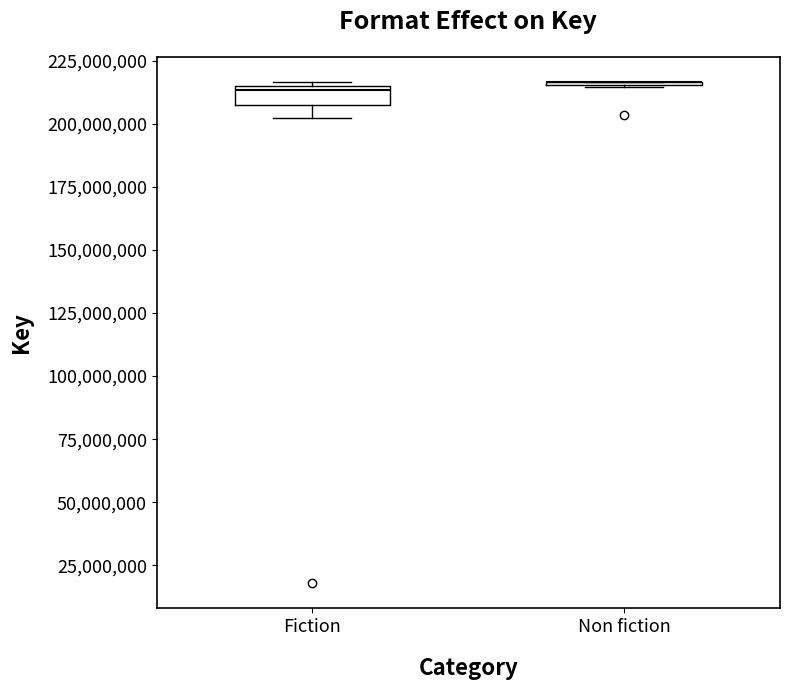

Reading left to right, transcribe this box plot: for each box, give where its median line is, the range the box spans, and where its two whiskers end, as read against the y-axis. The values are not printed on the chart, so give them approximately, as read against the axis.

Fiction: median 215000000 (just below the box's upper edge), box 205000000 to 215000000, whiskers 200000000 to 215000000 (just above the box's upper edge)
Non fiction: box collapsed to a line at 215000000, whiskers 215000000 to 215000000